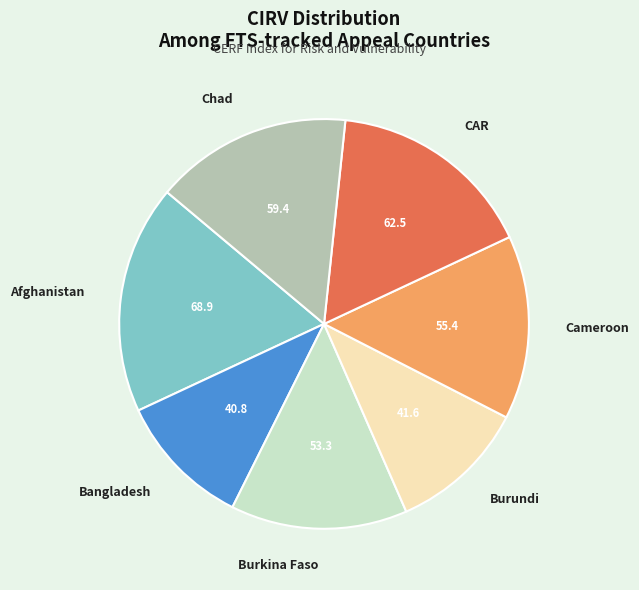

Does Afghanistan represent more than half of the total?

No